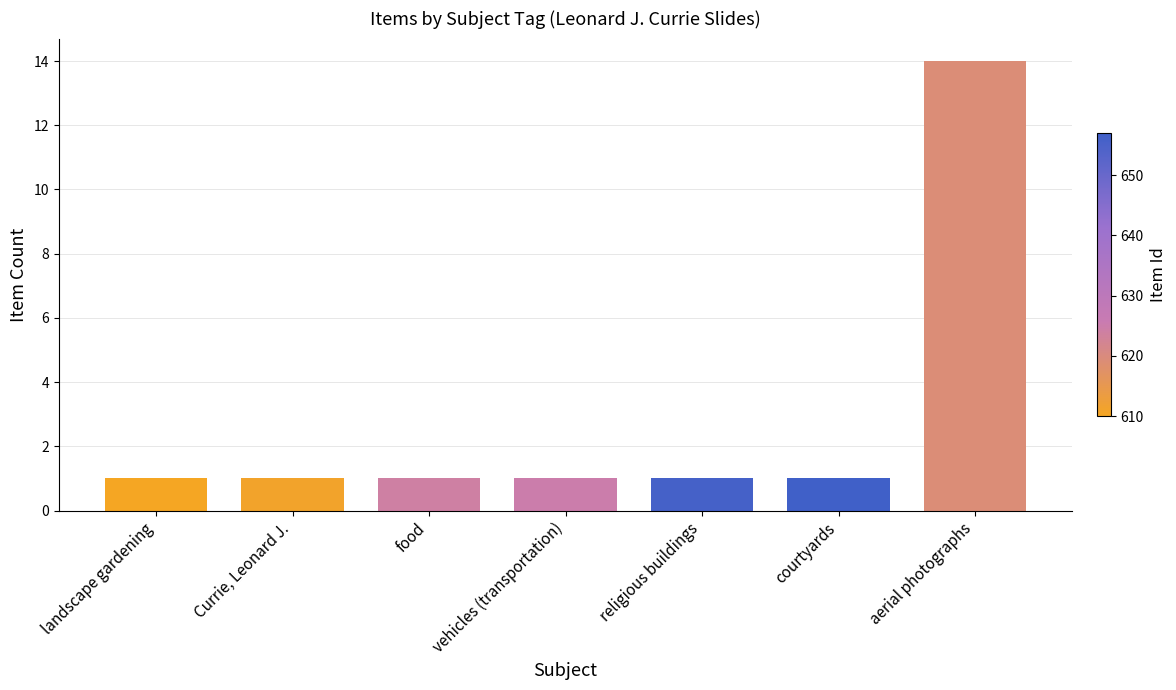

True or false: the data shows 1 at religious buildings.

True